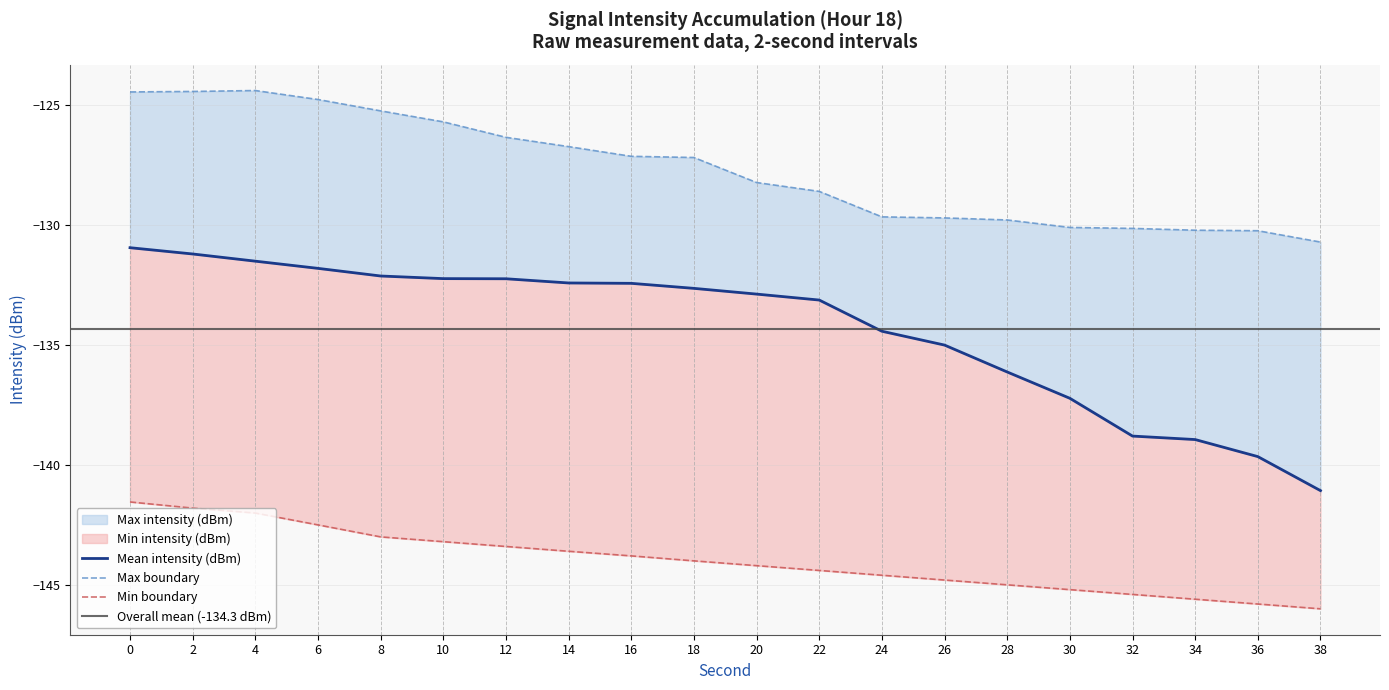

What is the average value of the Min intensity (dBm) series?

-144.0